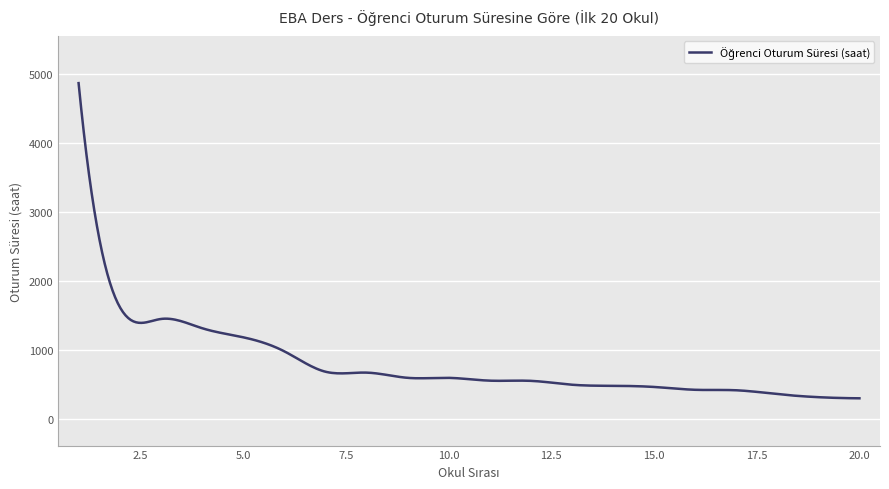

What is the difference between the maximum and minimum values?

4570.9